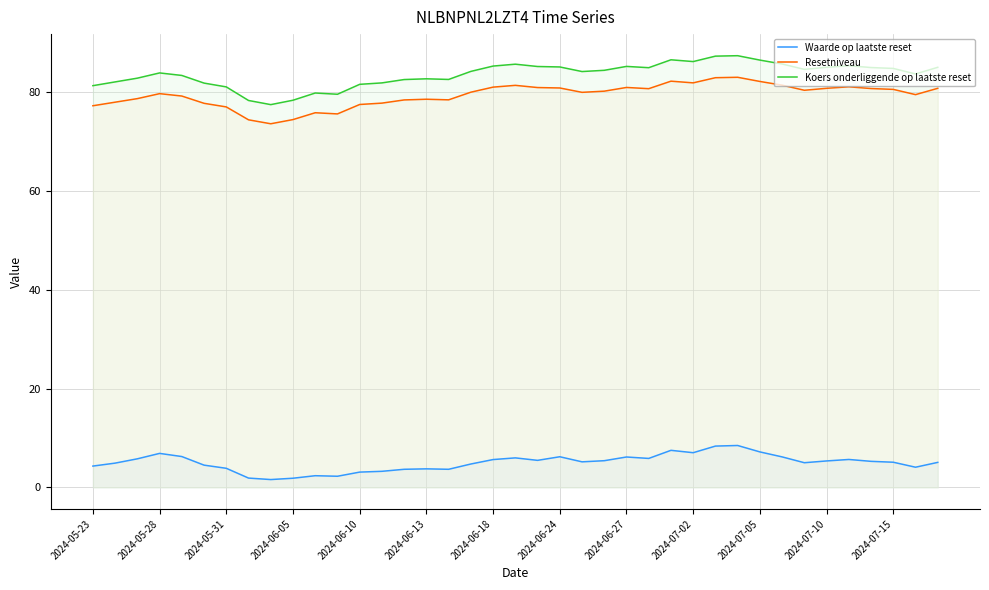

What is the average value of the Koers onderliggende op laatste reset series?

83.6